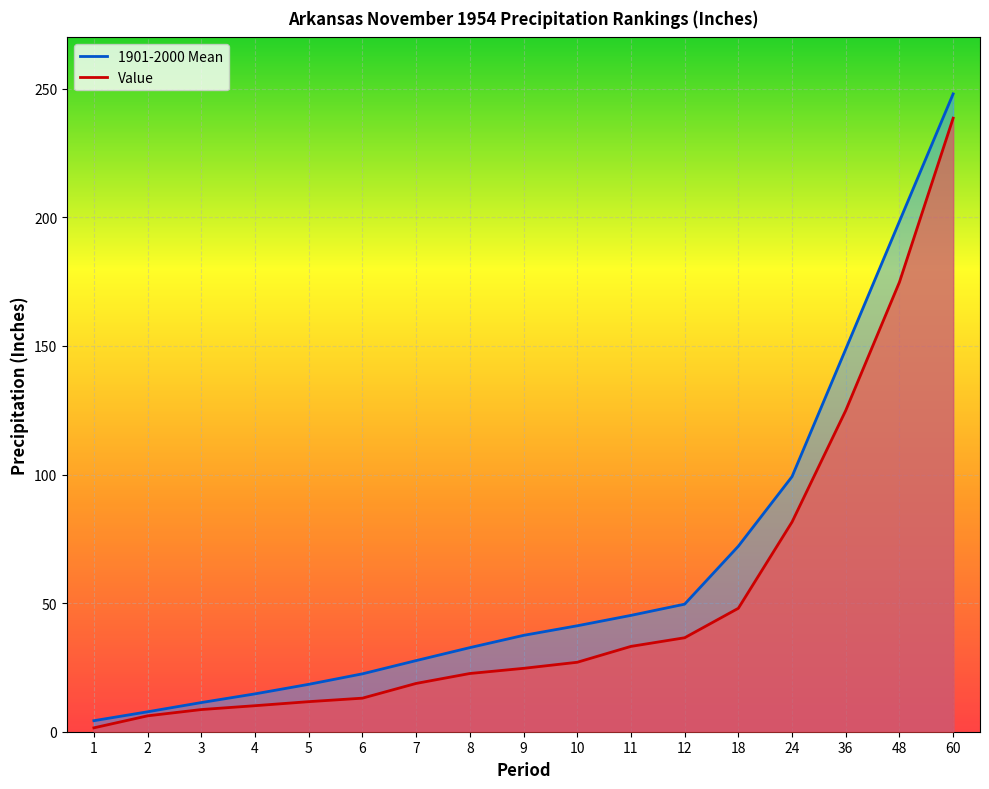

Count the number of categories in the chart.

17